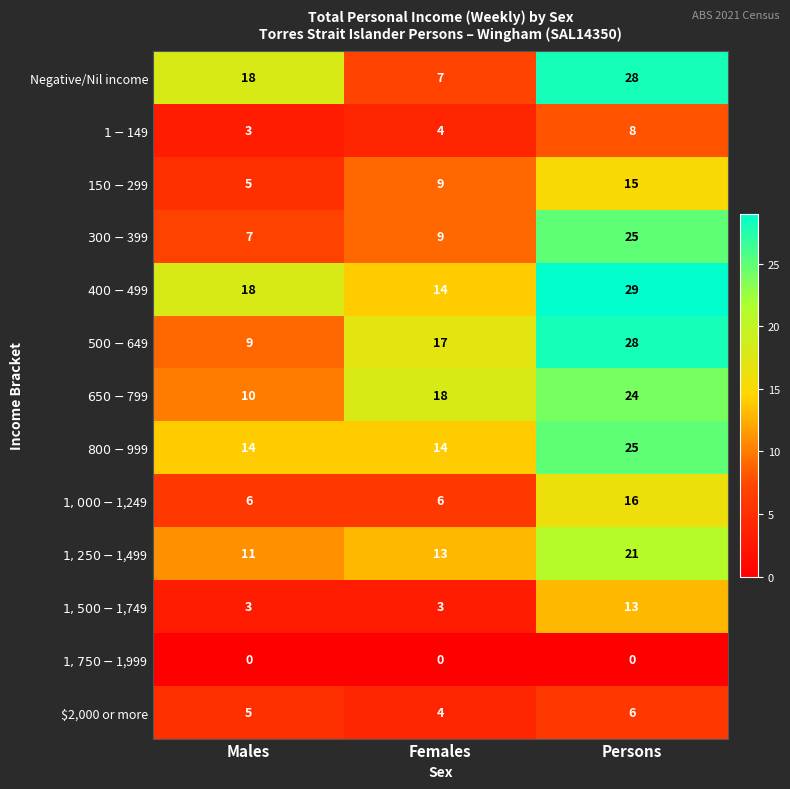

What is the total value across all series at Persons?

238